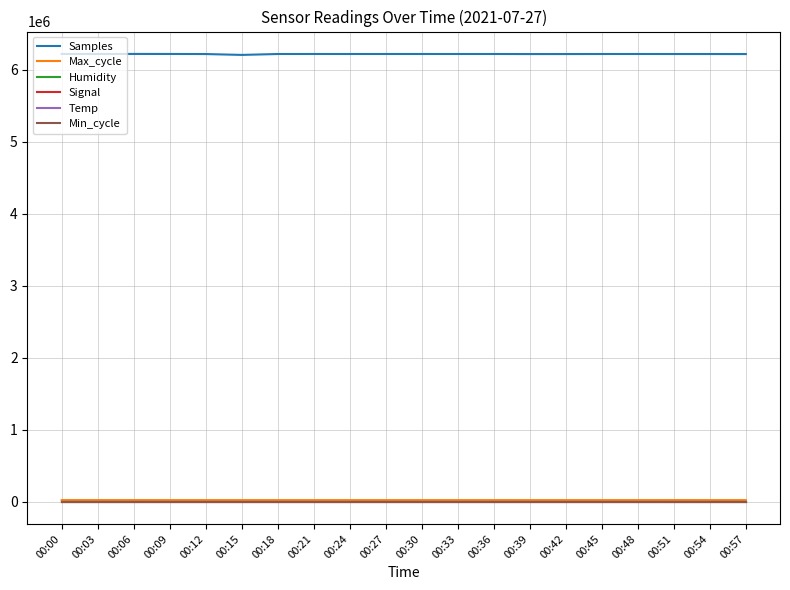

Is the value of Temp at 00:09 greater than the value of Samples at 00:03?

No